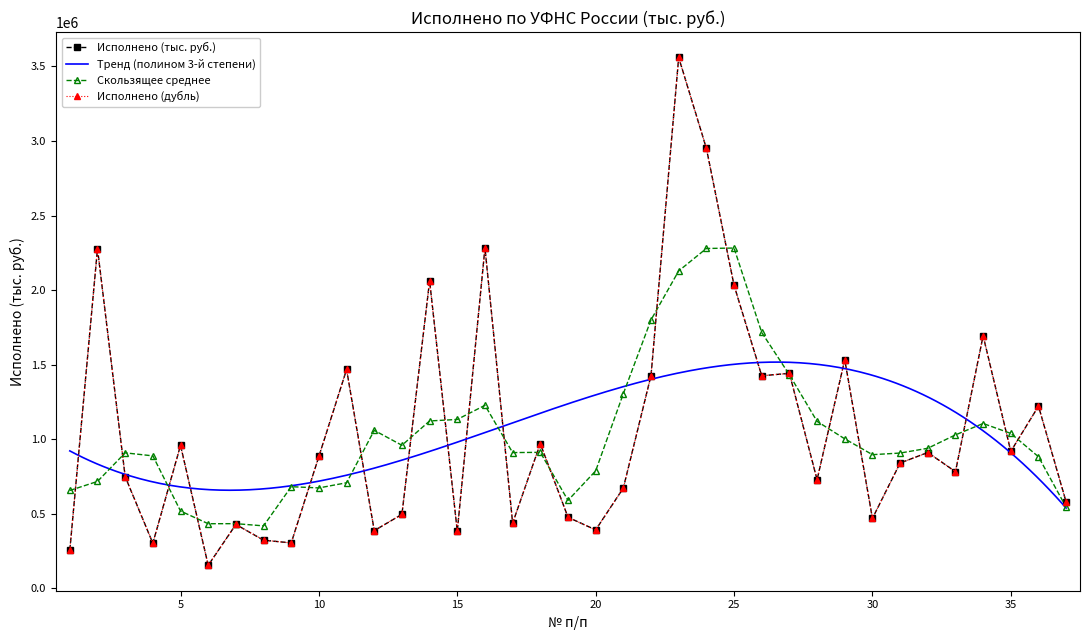

Which category has the lowest value across all series?

6